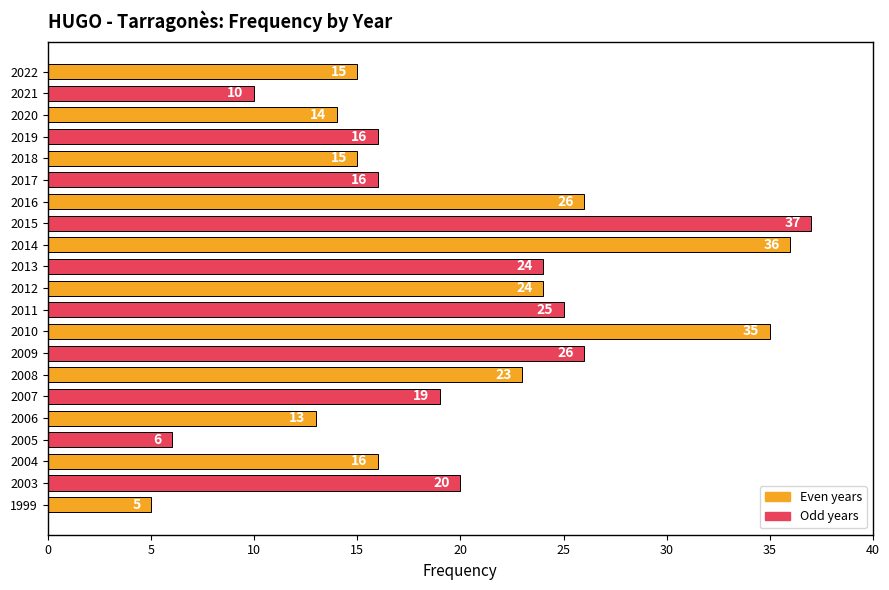

At which category does the chart reach its peak across all series?

2015